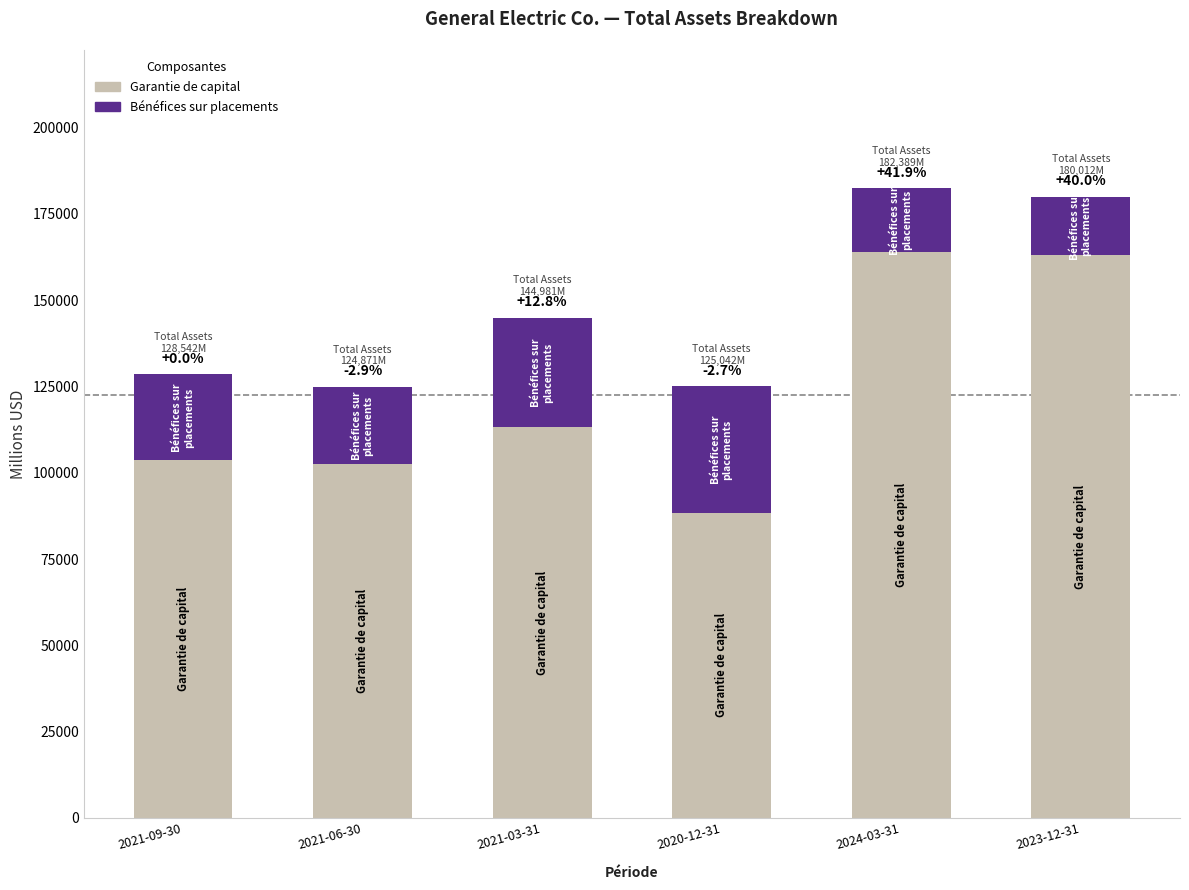

What is the difference between the second highest and second lowest values in the Bénéfices sur placements series?

13336